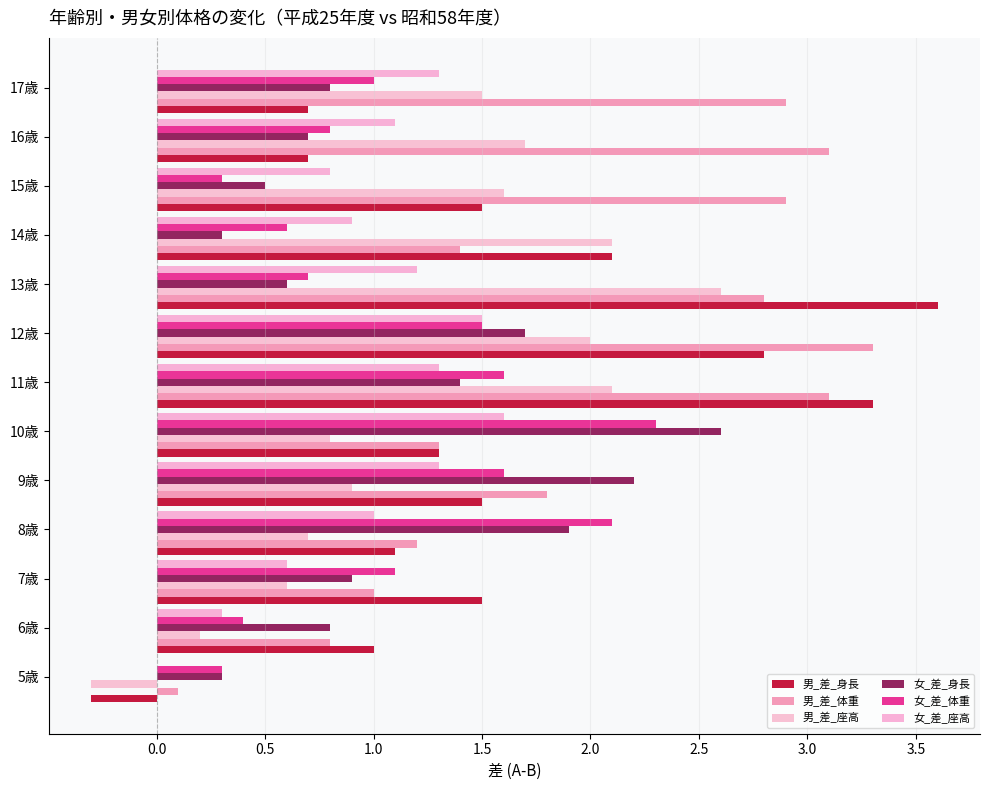

Rank the series by their maximum value, from lowest to highest.

女_差_座高, 女_差_体重, 男_差_座高, 女_差_身長, 男_差_体重, 男_差_身長